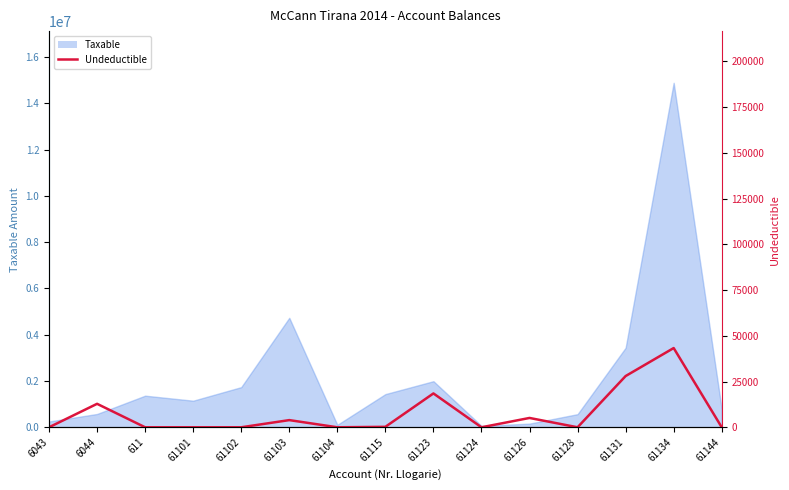

What is the difference between the maximum and minimum values?

43299